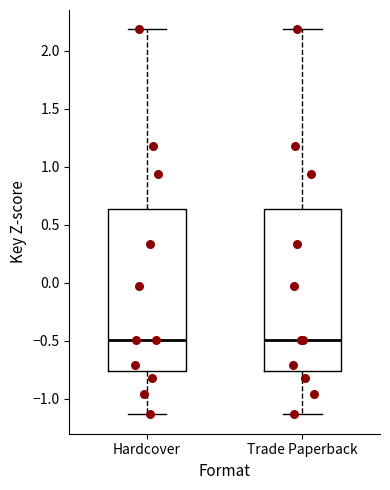

Reading left to right, transcribe this box plot: for each box, give where its median line is, the range the box spans, and where its two whiskers end, as read against the y-axis. The values are not printed on the chart, so give them approximately, as read against the axis.

Hardcover: median -0.50, box -0.75 to 0.65, whiskers -1.15 to 2.20
Trade Paperback: median -0.50, box -0.75 to 0.65, whiskers -1.15 to 2.20